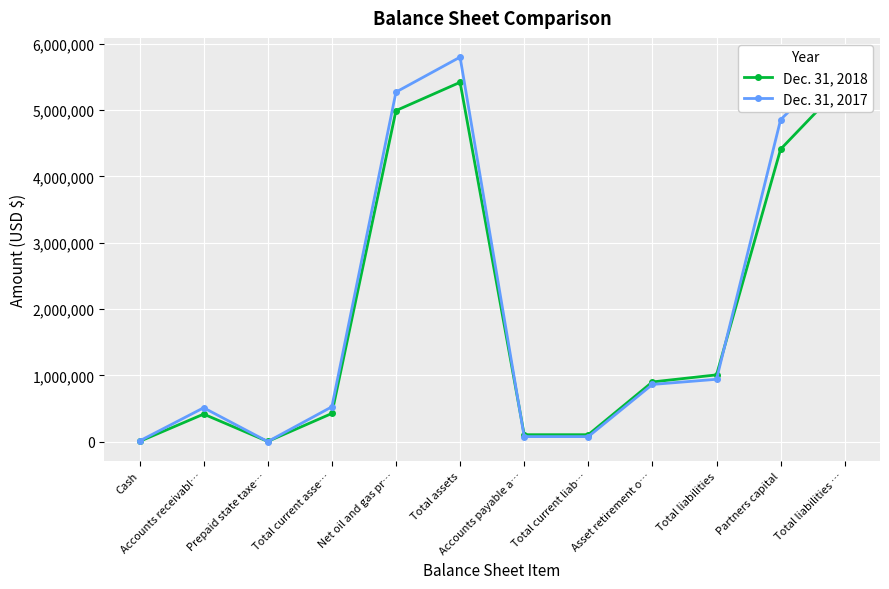

The Dec. 31, 2017 series shows 941508 at Total liabilities. True or false?

True